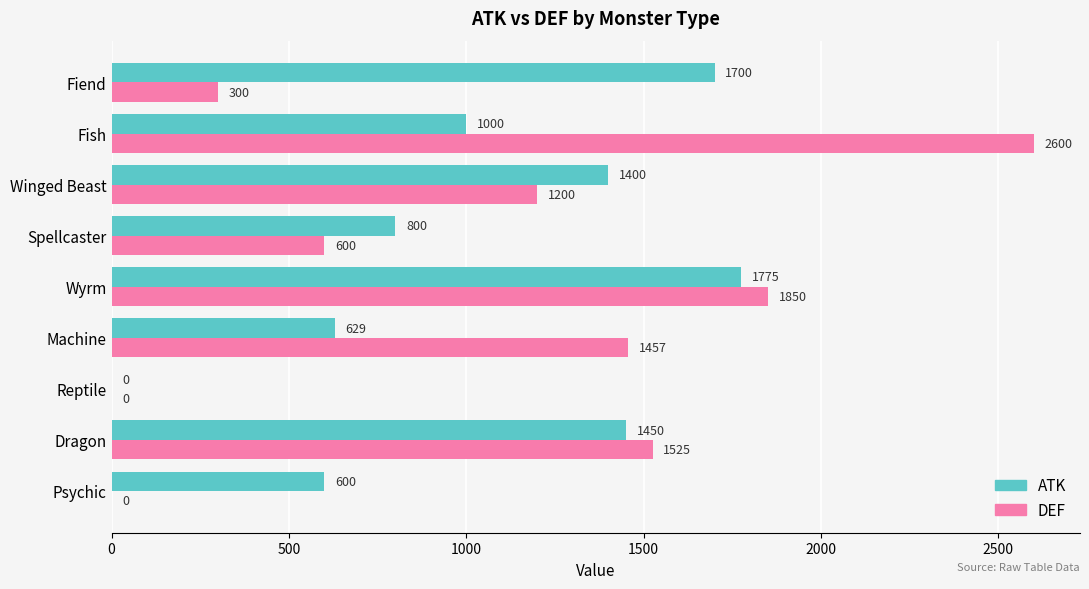

Which series has the largest range (max minus min)?

DEF